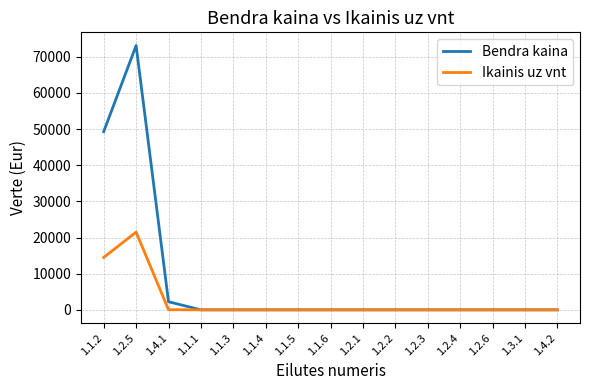

Which series has the largest range (max minus min)?

Bendra kaina